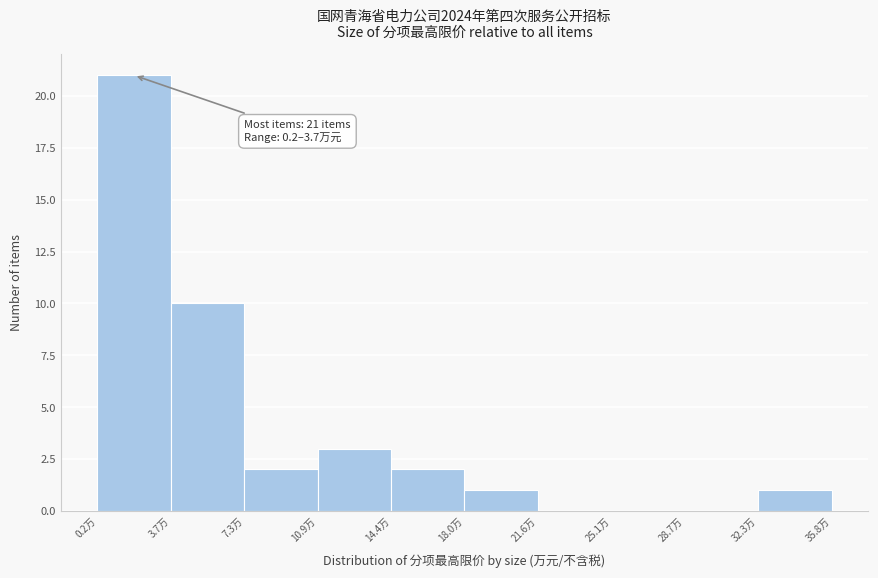

Over which range of the x-axis is the bar tallest?

0.0 to 3.5